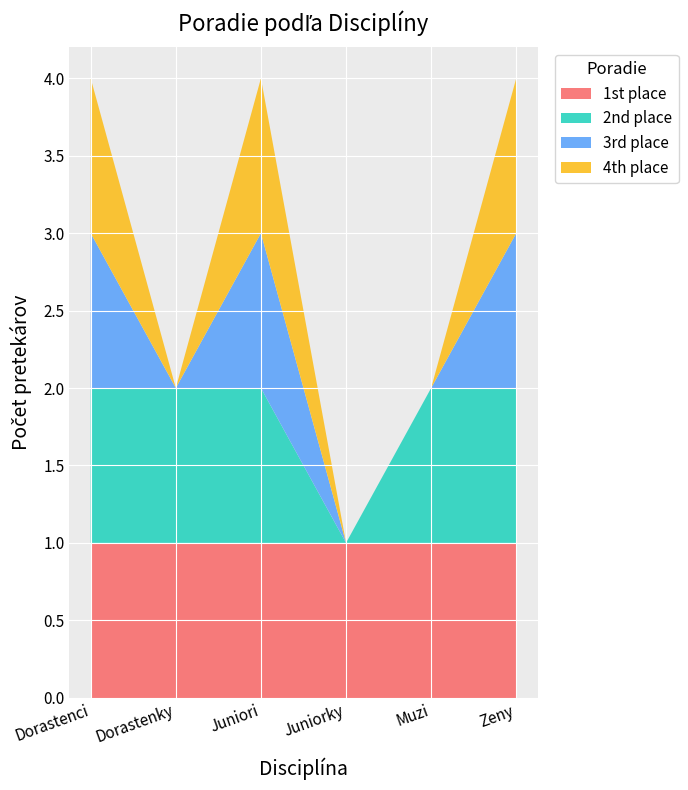

Reading left to right, what are all the values shown in this chart?

Dorastenci: 1	2	3	4
Dorastenky: 1	2	0	0
Juniori: 1	2	3	4
Juniorky: 1	0	0	0
Muzi: 1	2	0	0
Zeny: 1	2	3	4